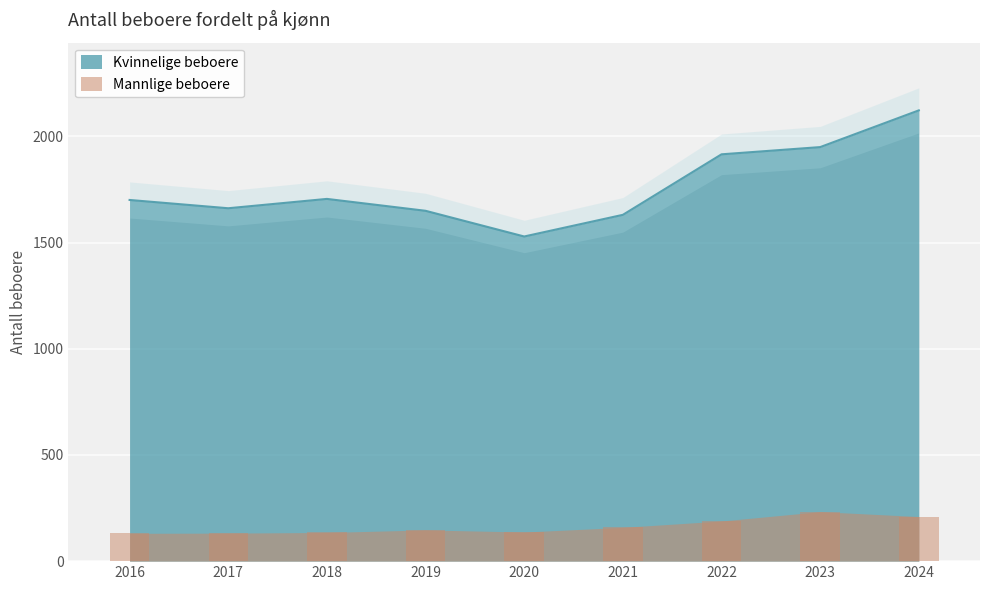

What is the spread (max minus min) of values at 2020?

1392